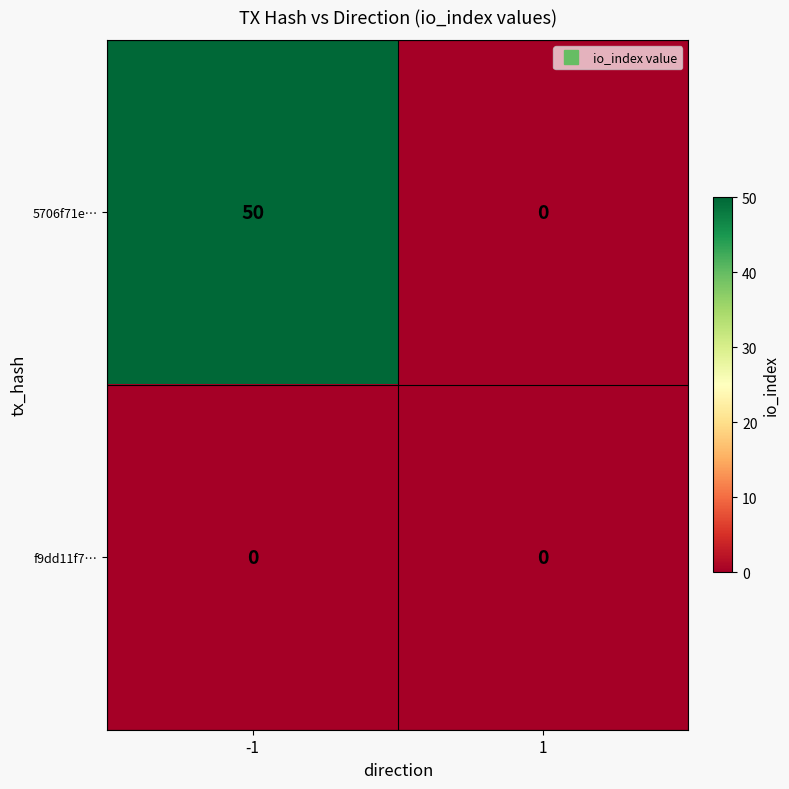

Which series has the widest spread of values?

5706f71e…